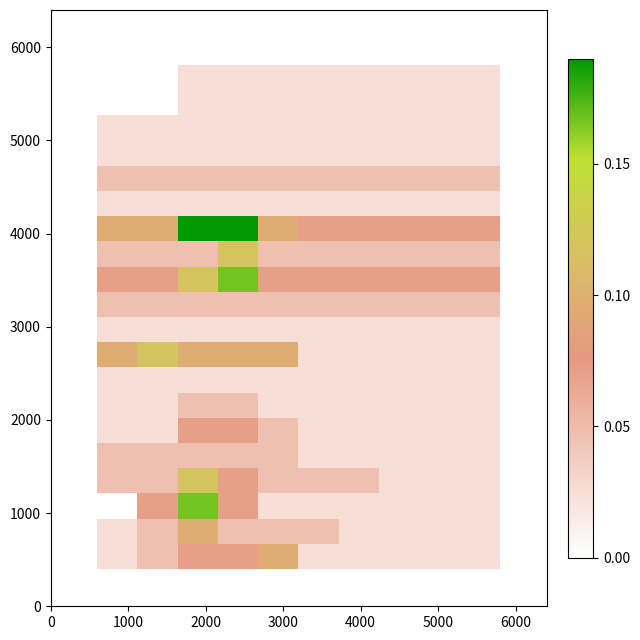

At how many categories does at least one series exceed 0?

10